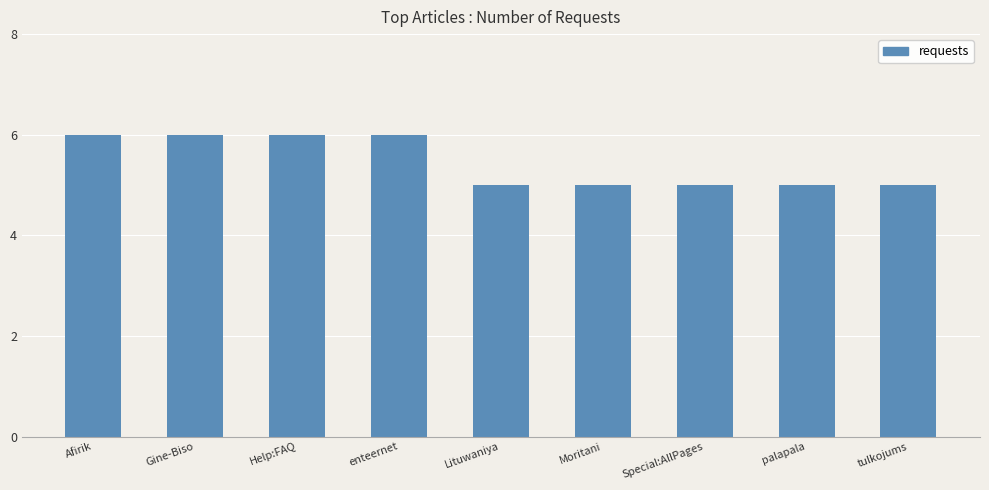

What is the difference between the maximum and second lowest values?

1